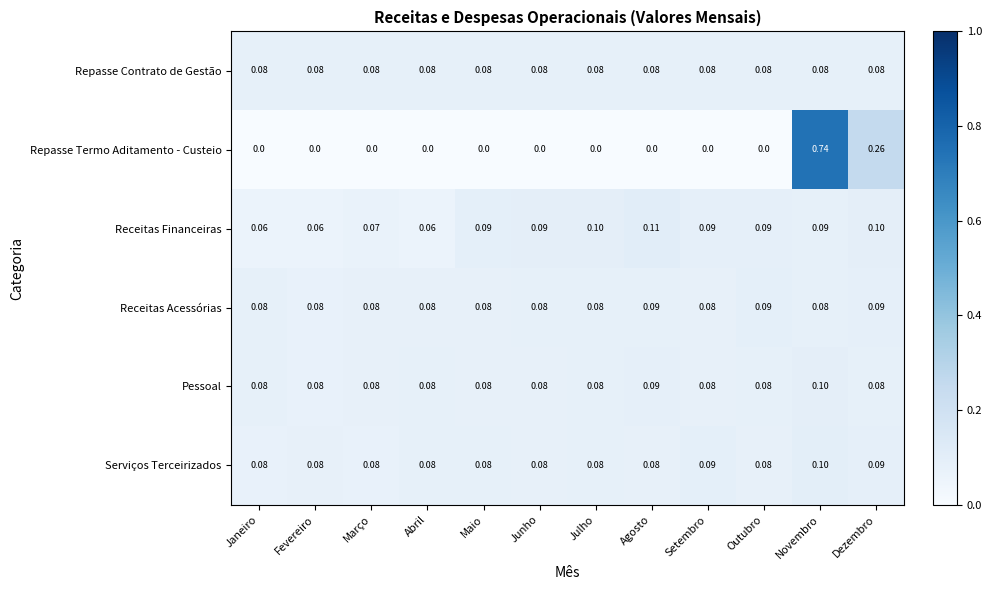

At which category is the sum across all series the highest?

Novembro